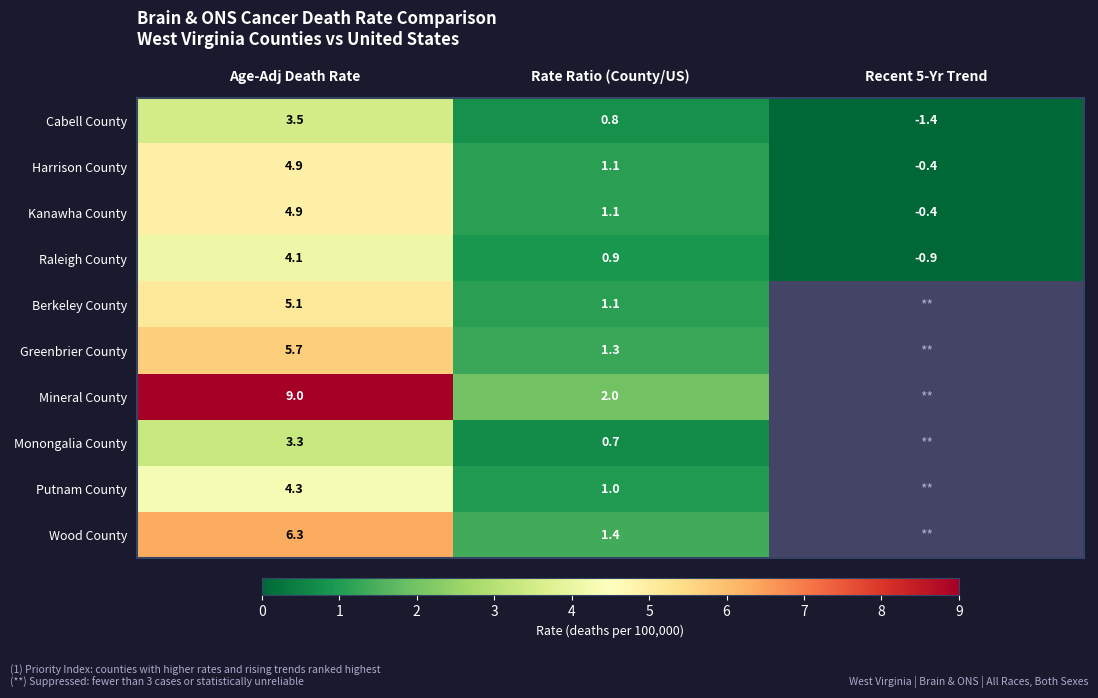

At which category is the sum across all series the highest?

Age-Adj Death Rate